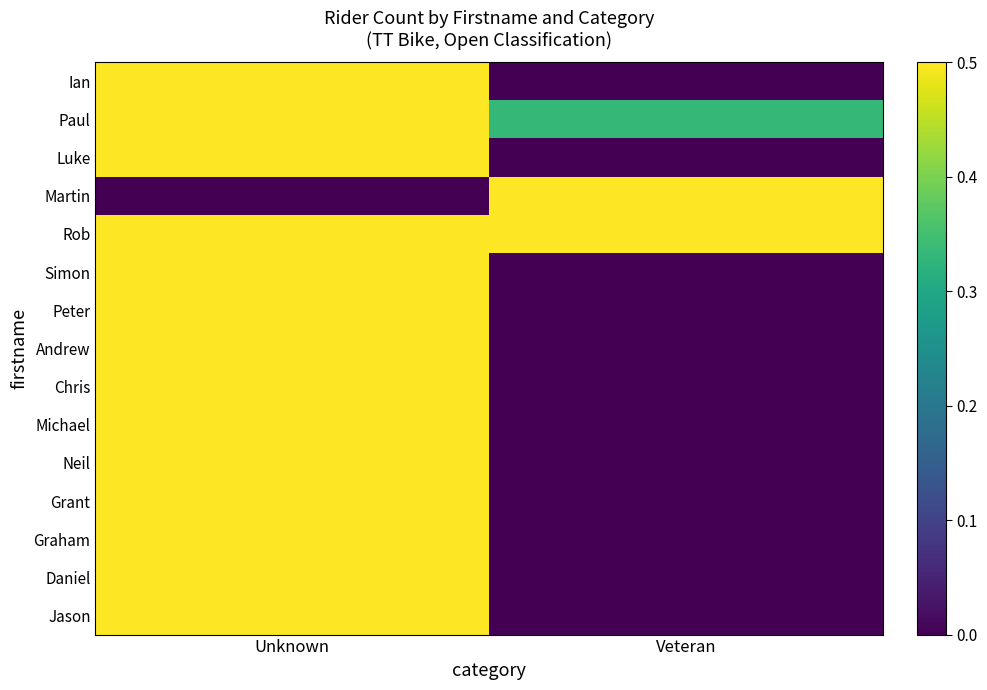

List the series in order of their peak value, lowest first.

Ian, Paul, Luke, Martin, Rob, Simon, Peter, Andrew, Chris, Michael, Neil, Grant, Graham, Daniel, Jason